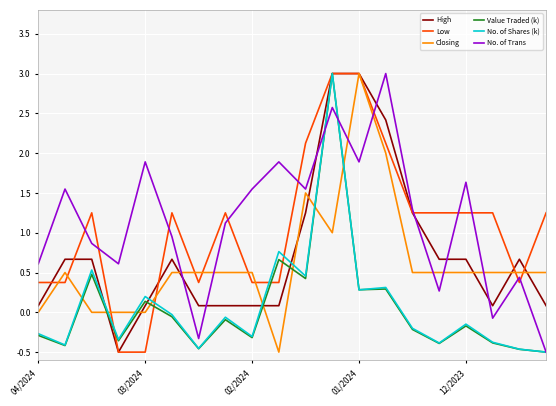

What is the highest value of the No. of Shares (k) series?

3.0